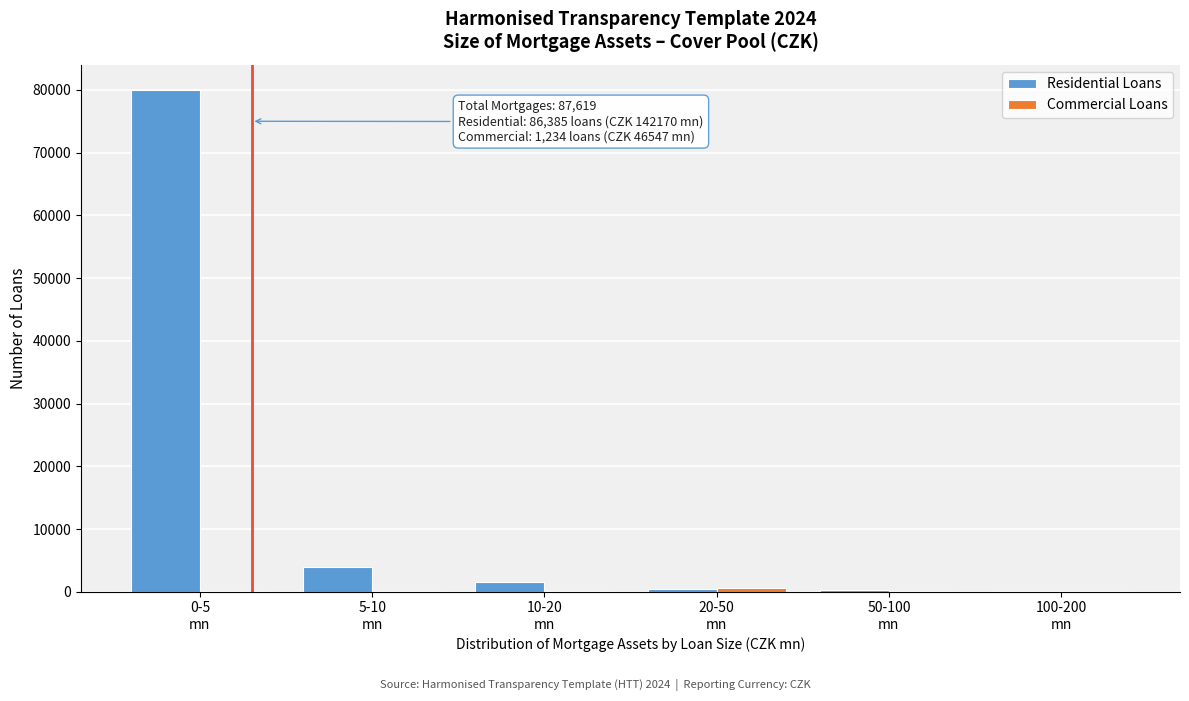

What is the greatest value displayed?

80000